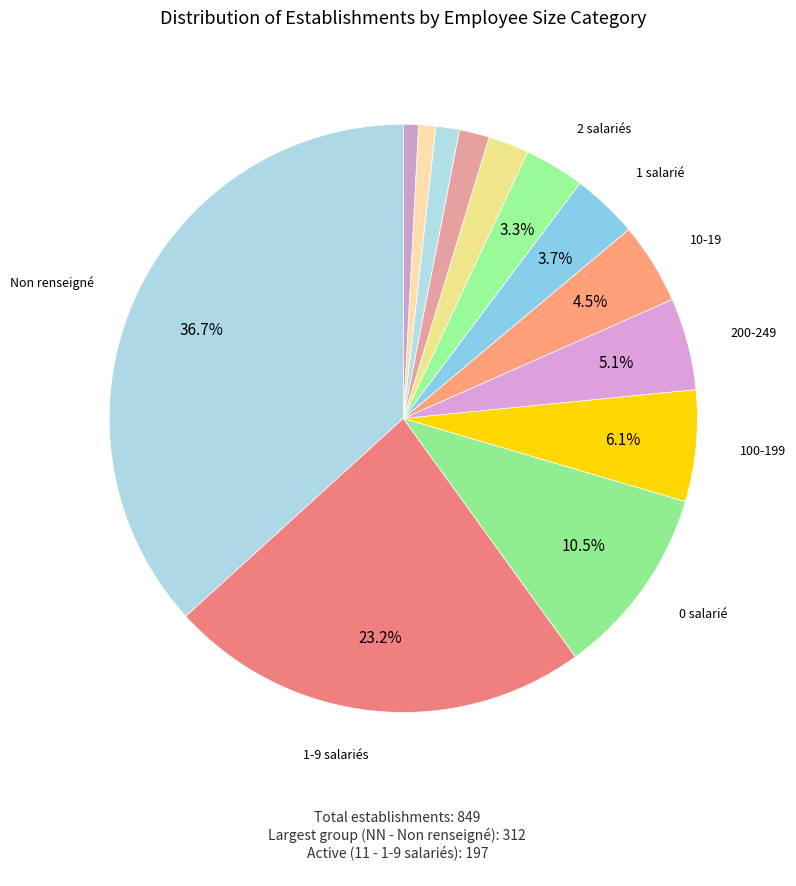

How many slices are in this pie chart?

13